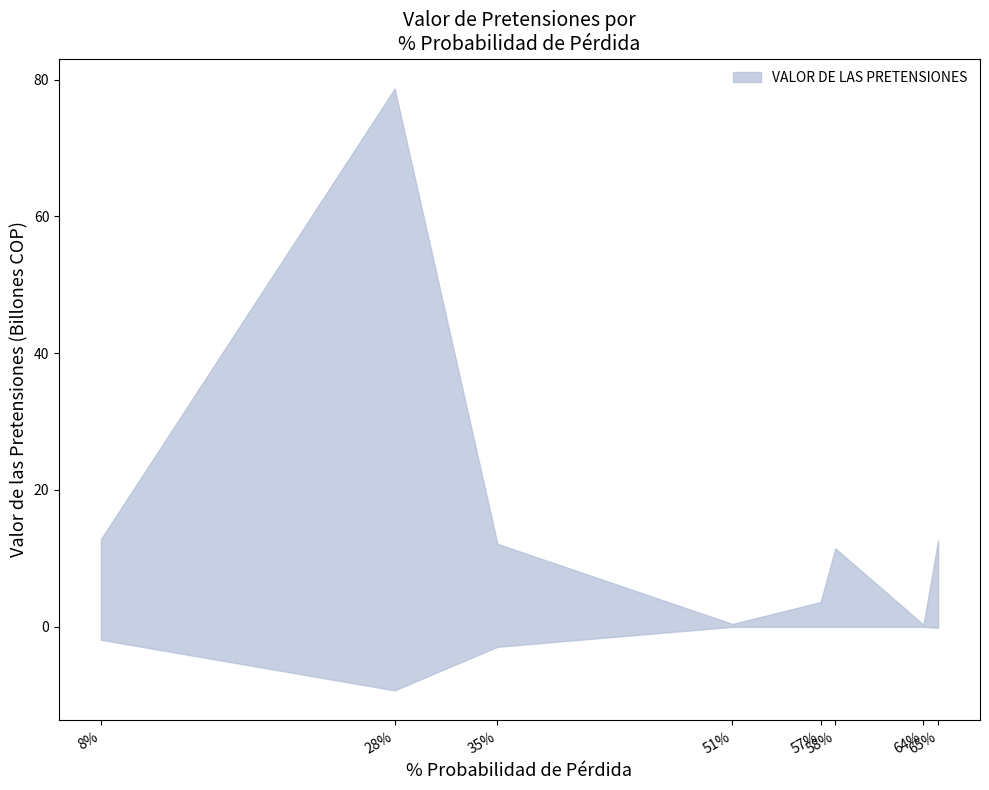

At 57, list the series in order from largest to smallest.

upper, lower